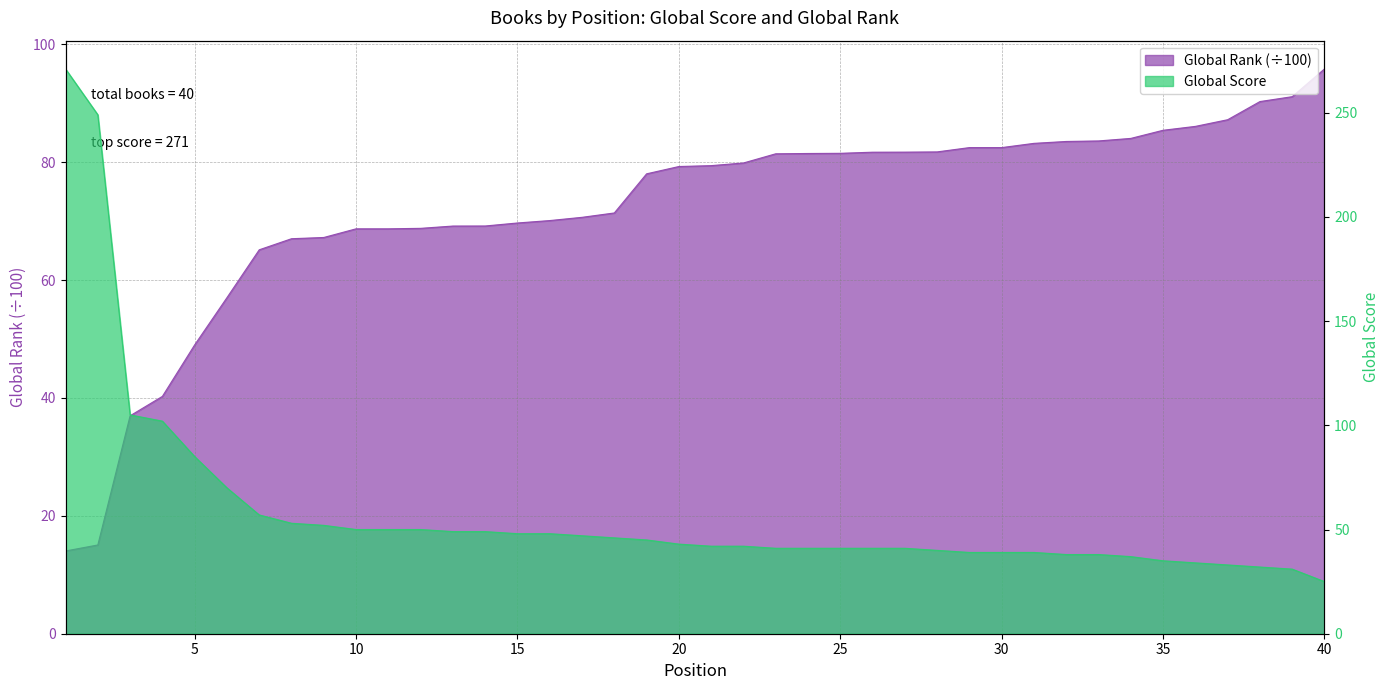

List the series in order of their overall mean, highest first.

Global Rank (÷100), Global Score